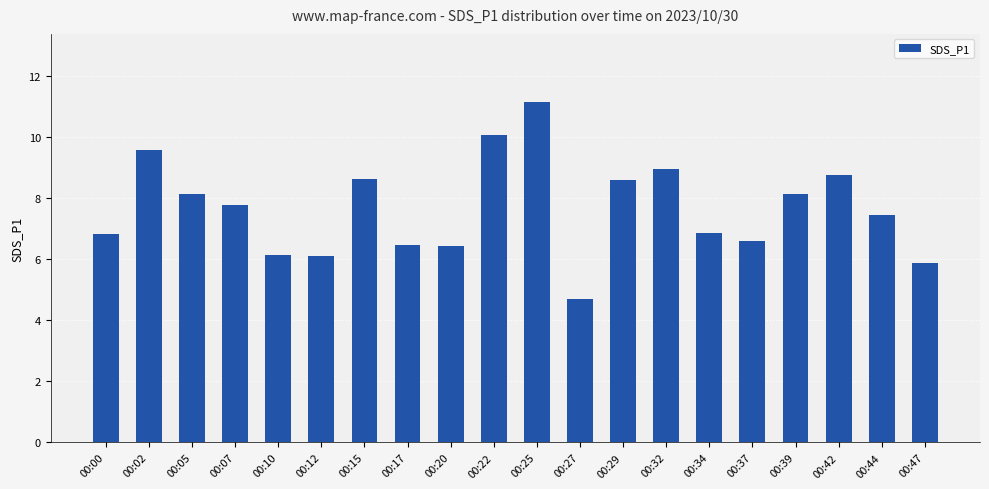

Which label corresponds to the smallest value in the chart?

00:27